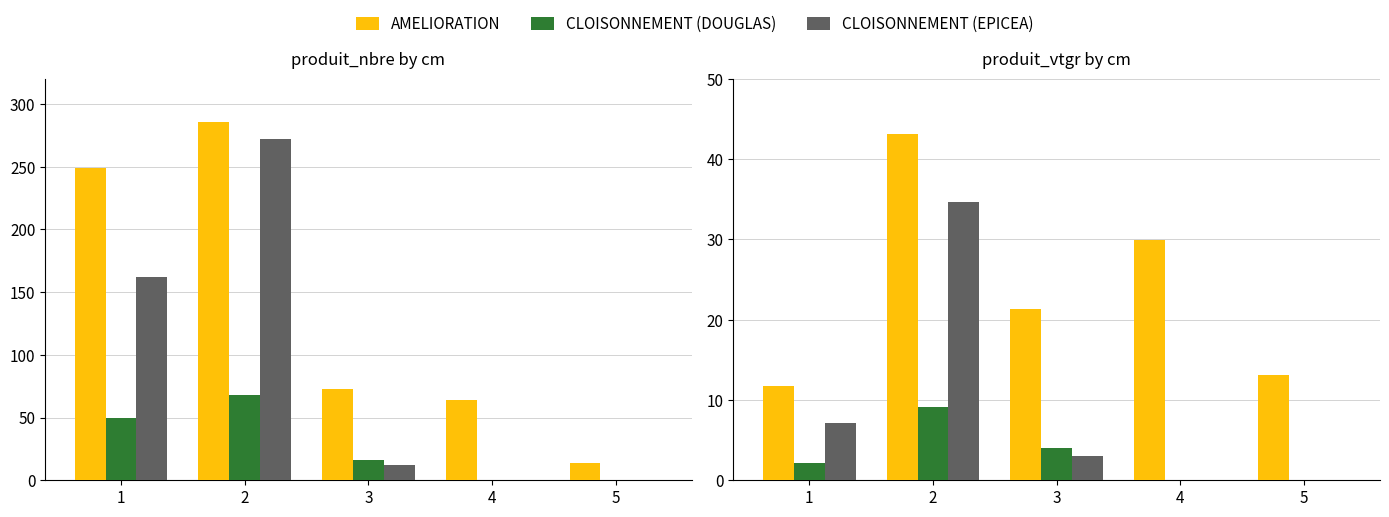

Rank the series by their maximum value, from lowest to highest.

CLOISONNEMENT (DOUGLAS), CLOISONNEMENT (EPICEA), AMELIORATION